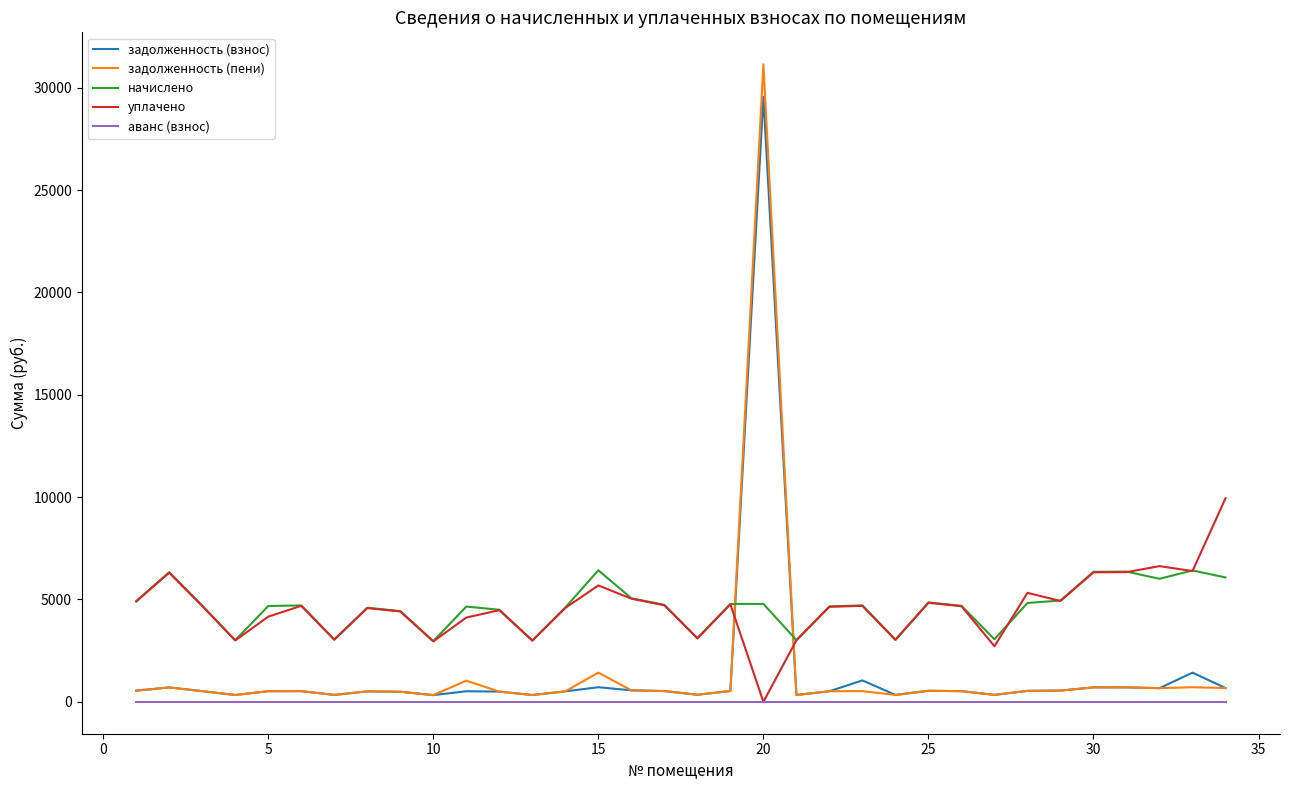

What is the highest value of the задолженность (пени) series?

31147.4